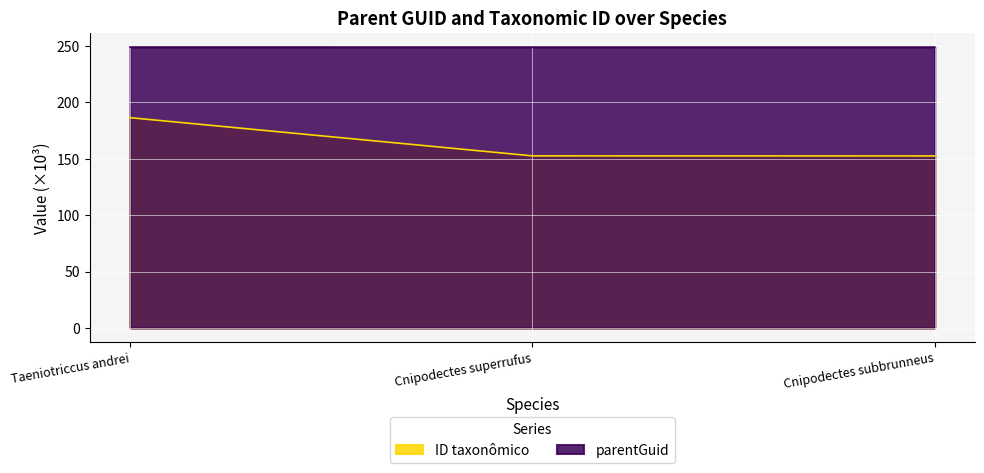

Which series has the largest total across all categories?

parentGuid